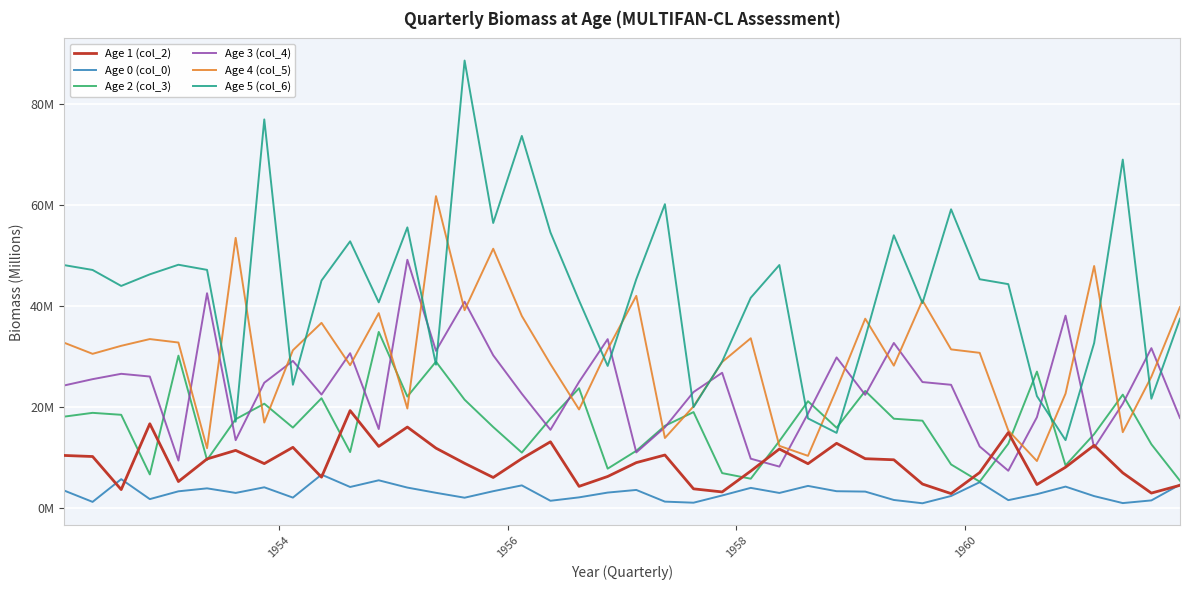

What are all the series names shown in the legend?

Age 1 (col_2), Age 0 (col_0), Age 2 (col_3), Age 3 (col_4), Age 4 (col_5), Age 5 (col_6)